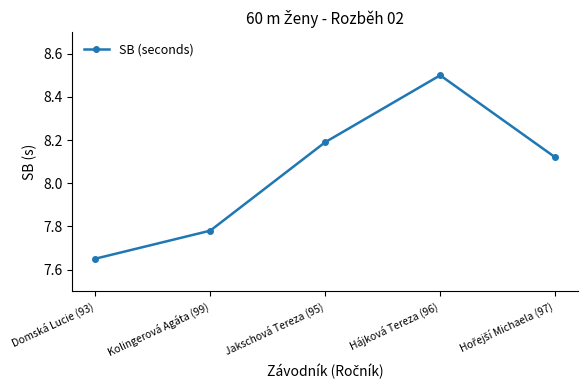

What is the label of the 3rd point from the right?

Jakschová Tereza (95)